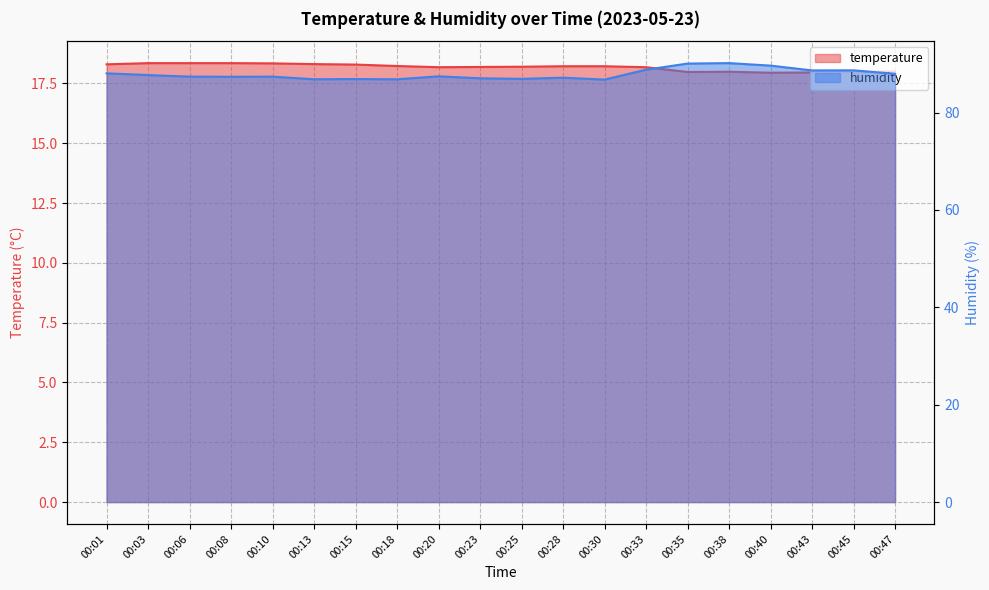

At which category does temperature reach its first local valley?

00:20